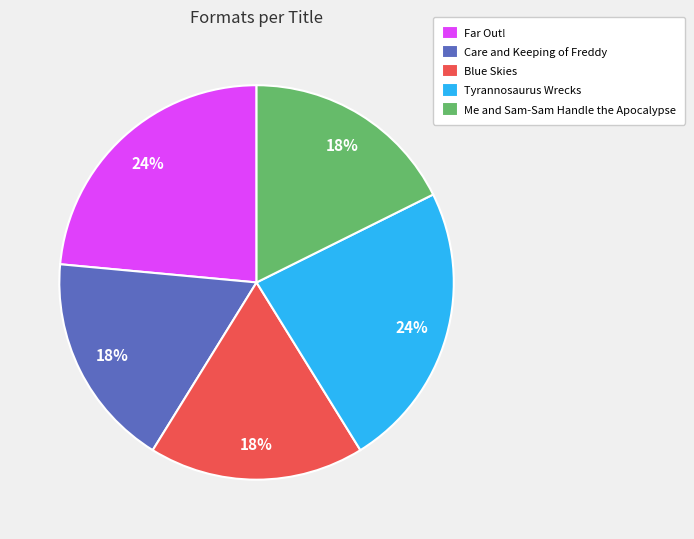

To the nearest percent, what percentage of the pie is Far Out!?

24%